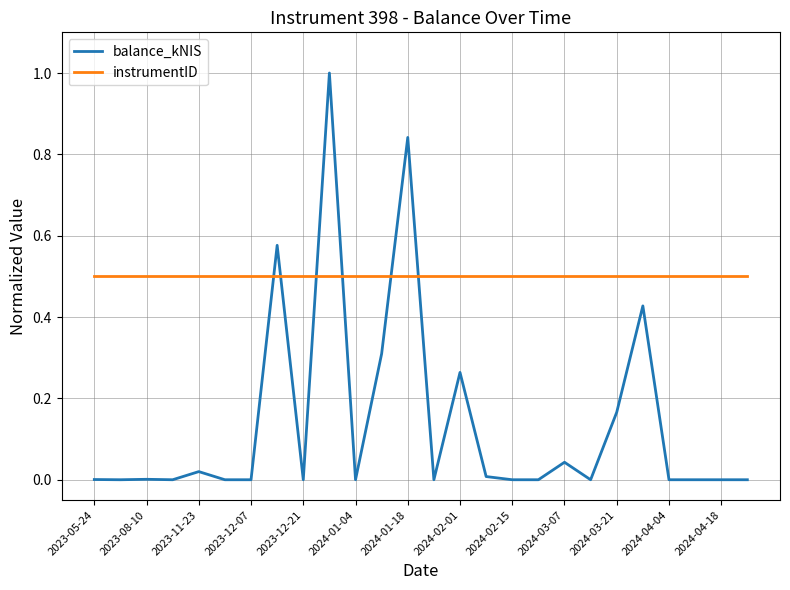

Rank the series by their average value, from highest to lowest.

instrumentID, balance_kNIS